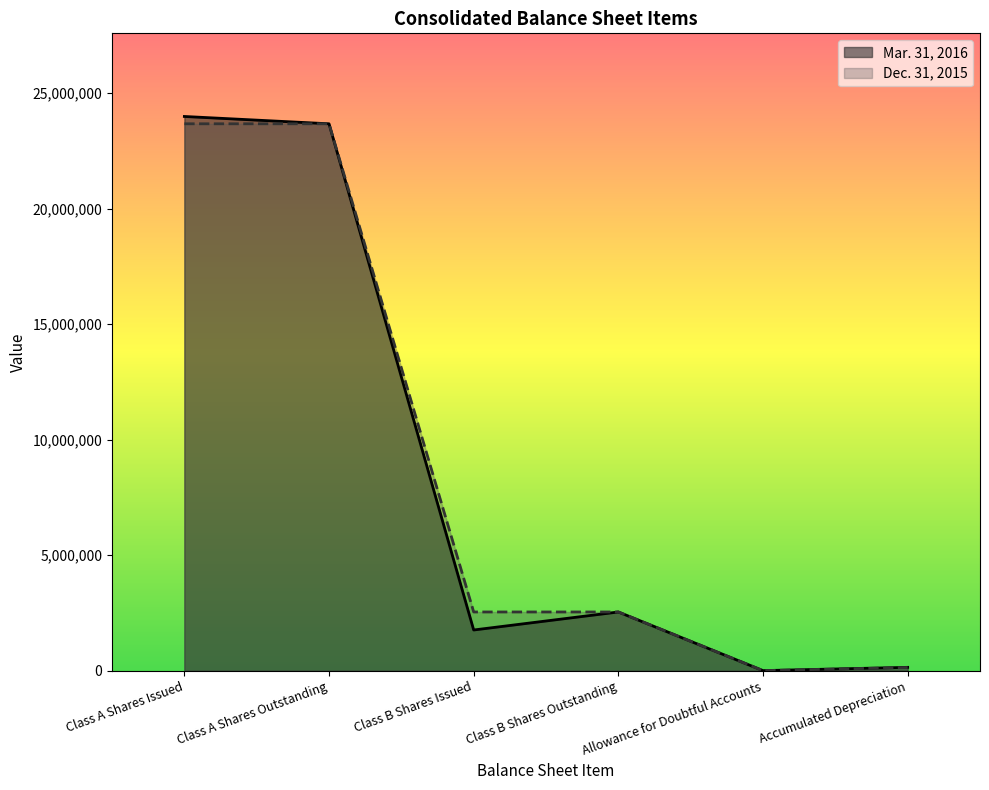

At which category is the sum across all series the highest?

Class A Shares Issued